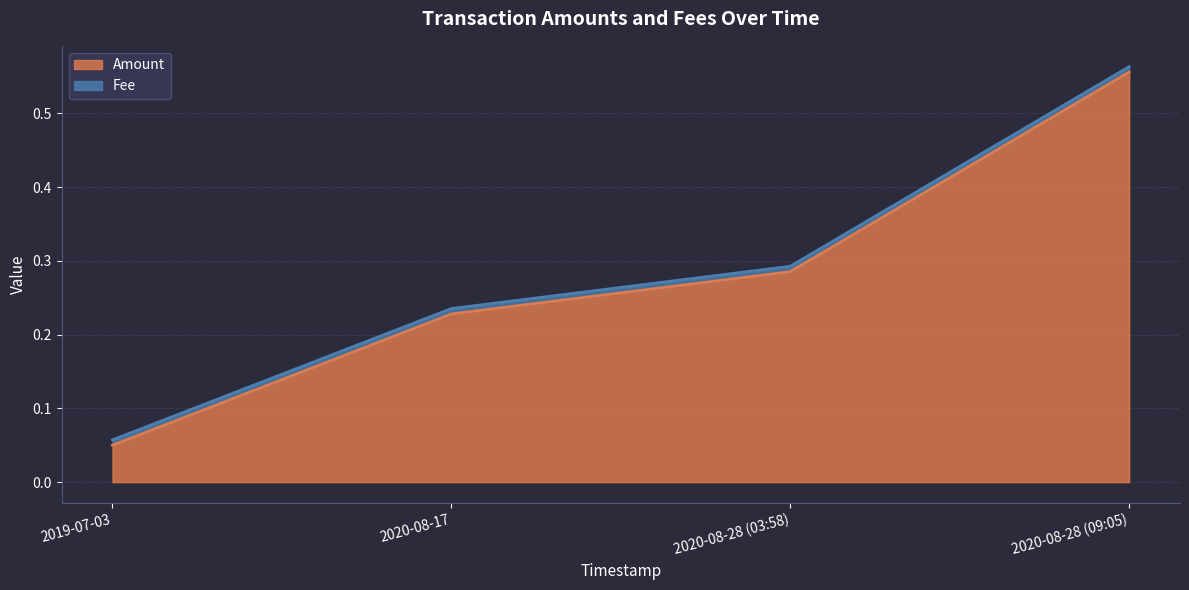

Rank the categories by value from highest to lowest.

2020-08-28 (09:05), 2020-08-28 (03:58), 2020-08-17, 2019-07-03